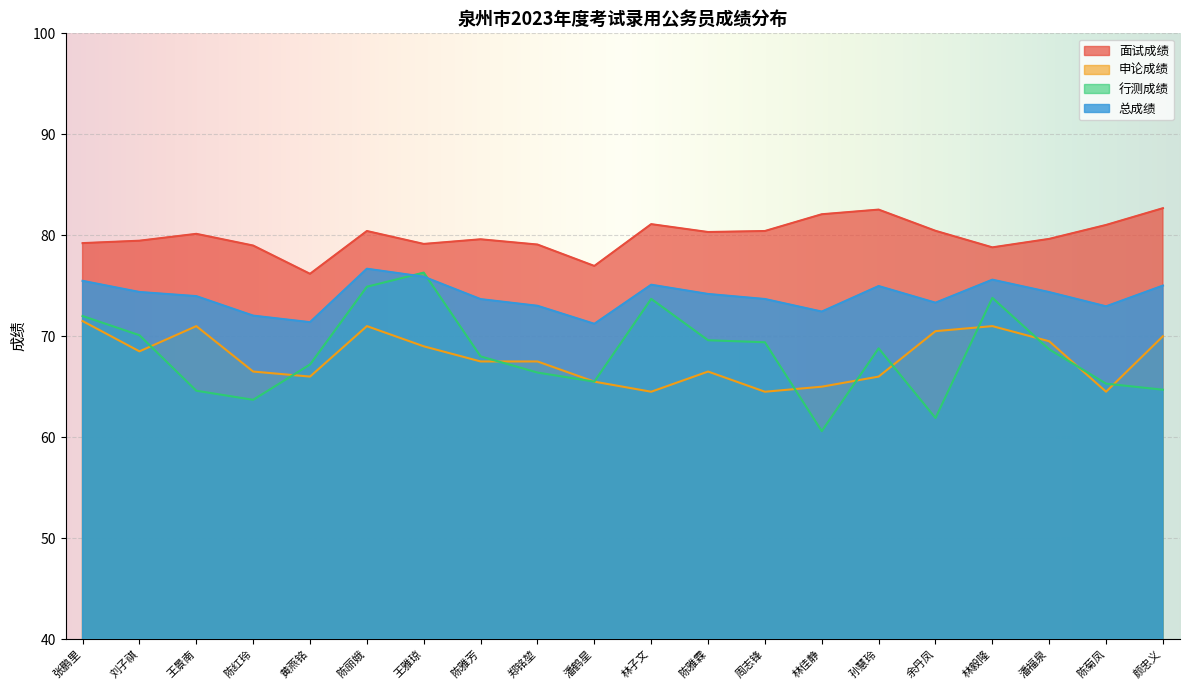

What is the label of the 17th point from the left?

林毅隆